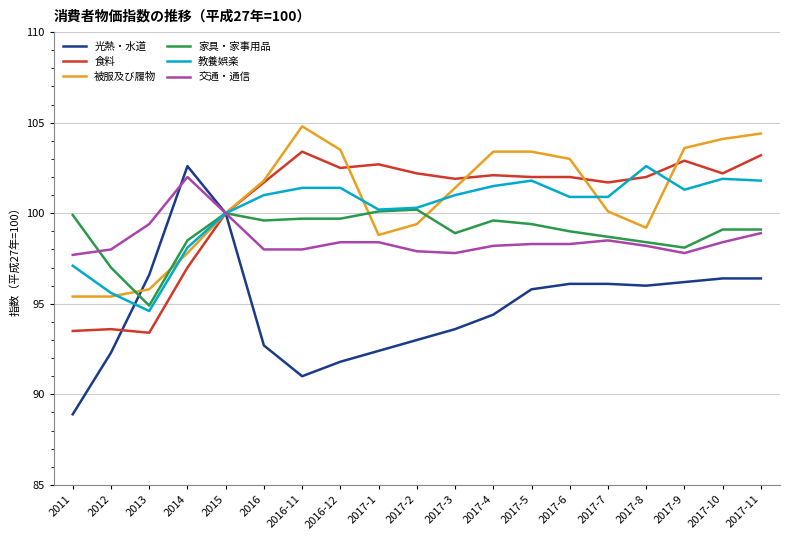

Is the value of 交通・通信 at 2017-7 greater than the value of 被服及び履物 at 2014?

Yes